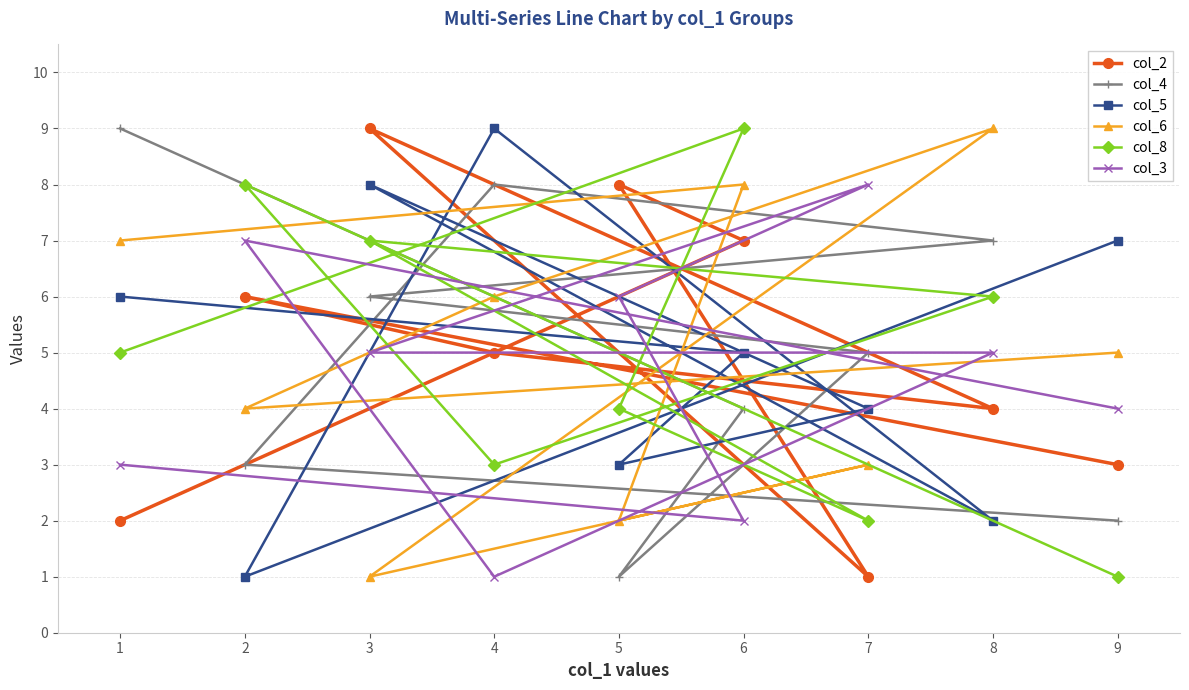

What is the value of the col_6 point at the 8th from the left?

9